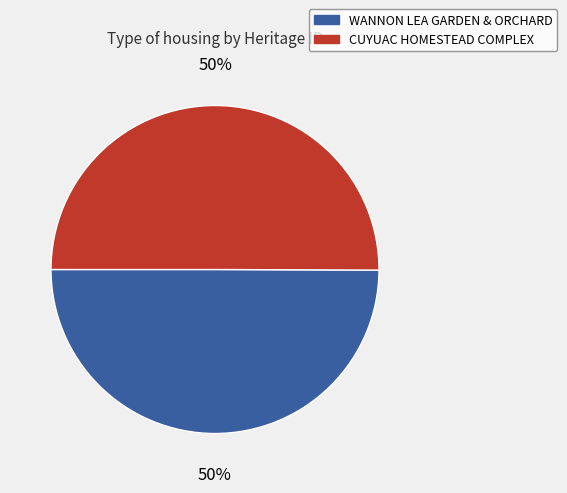

True or false: WANNON LEA GARDEN & ORCHARD accounts for 50% of the total.

True